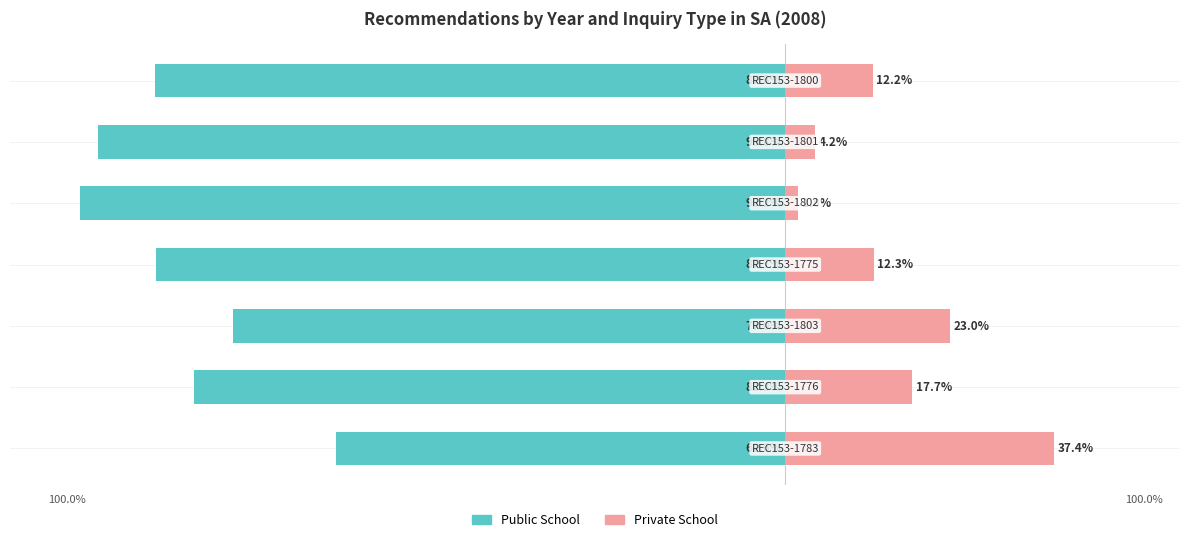

How many data points does each series have?

7